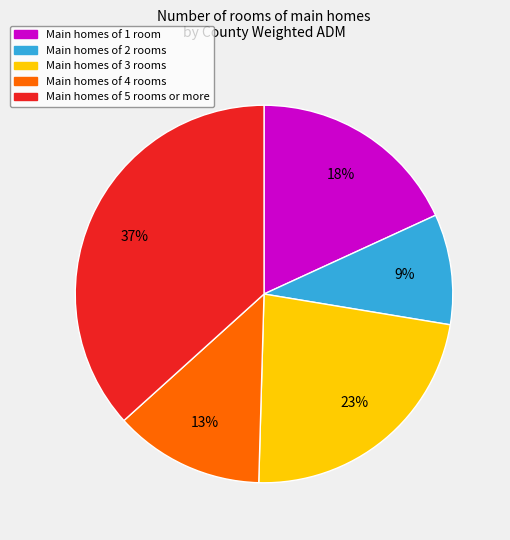

Is there any slice that represents more than half of the pie?

No